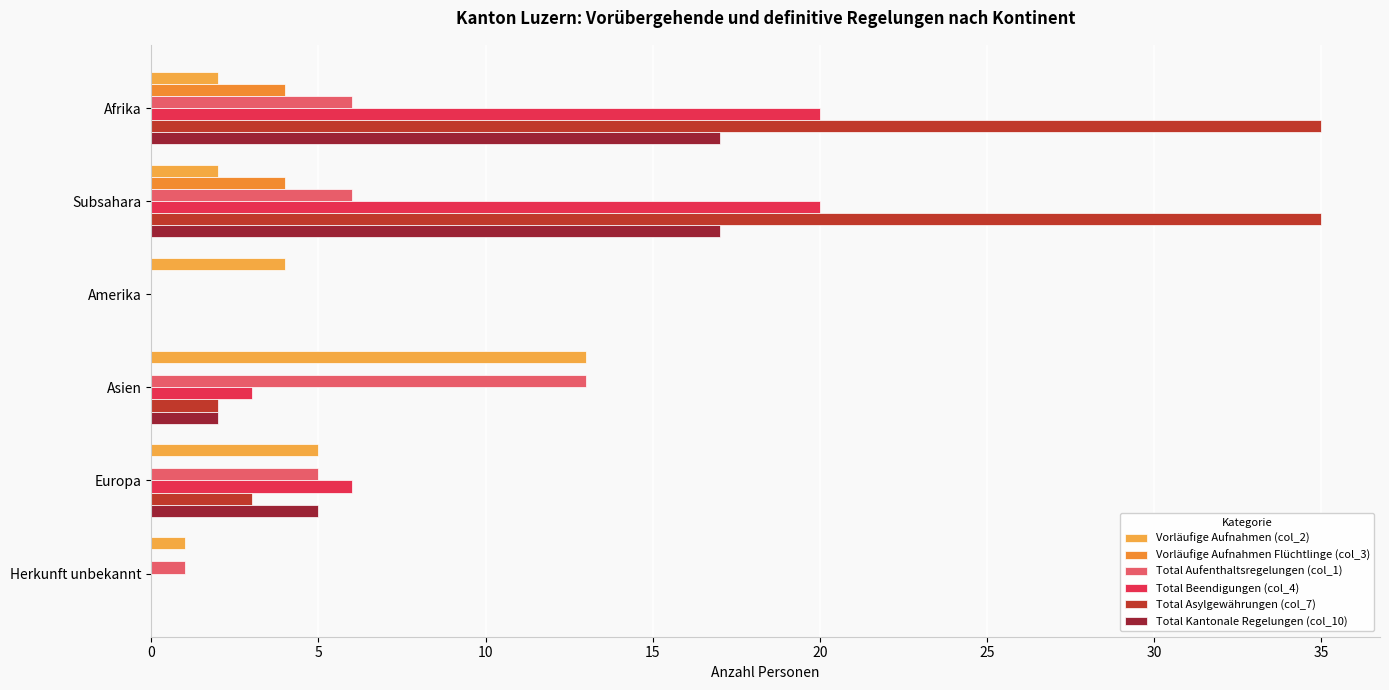

At how many categories does at least one series exceed 10?

3